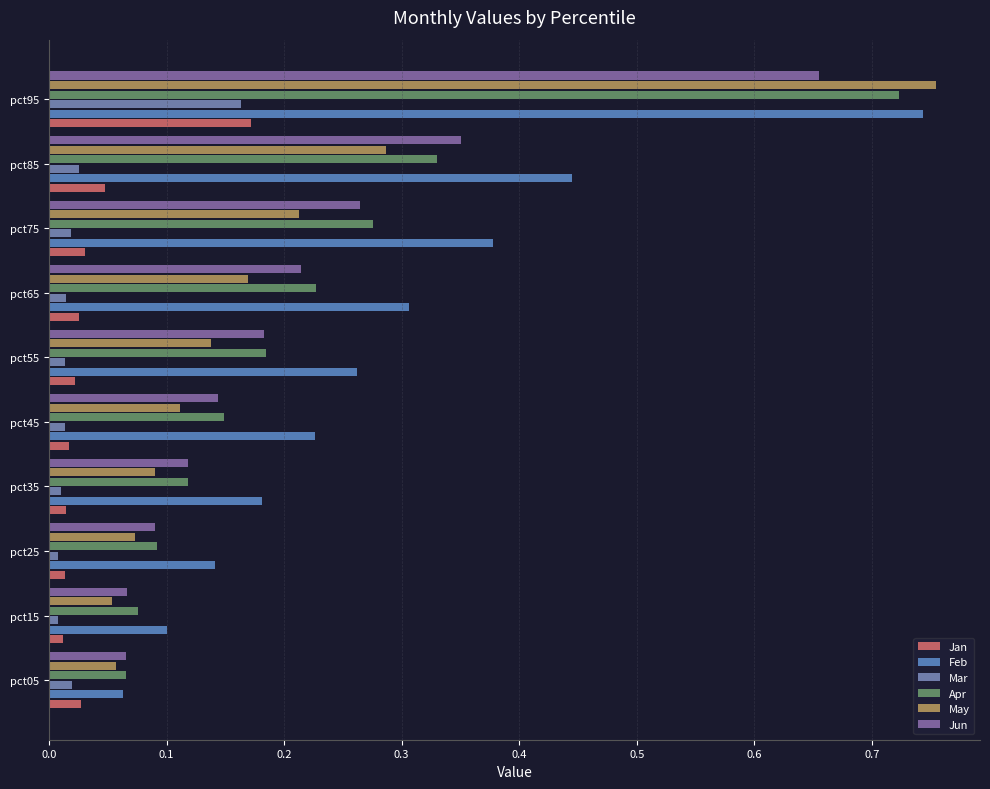

How many categories are shown in the chart?

10